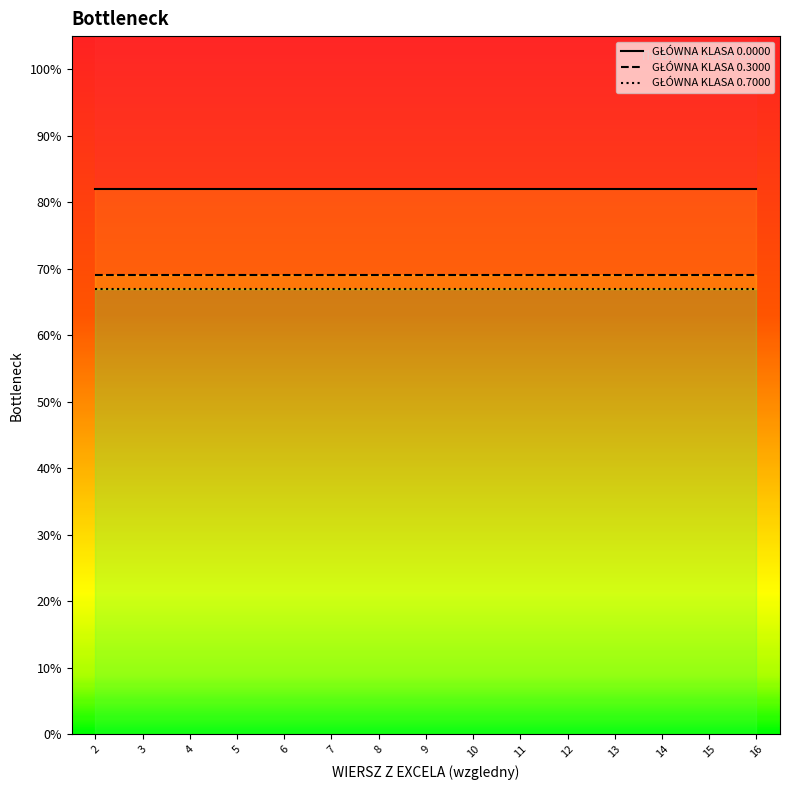

At how many categories does at least one series exceed 0?

15